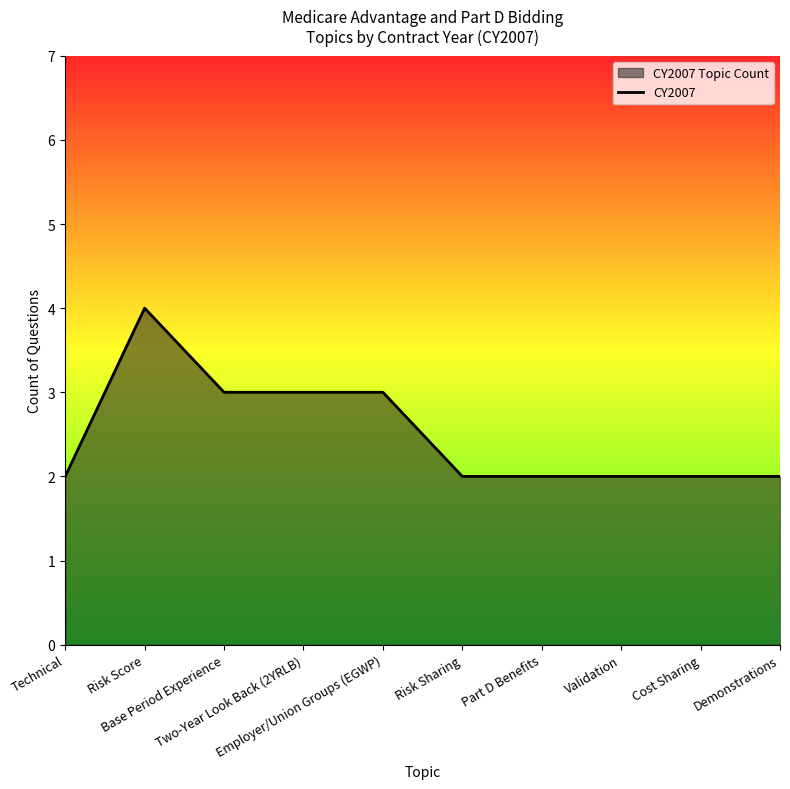

The chart shows a value of 2 at Validation. True or false?

True